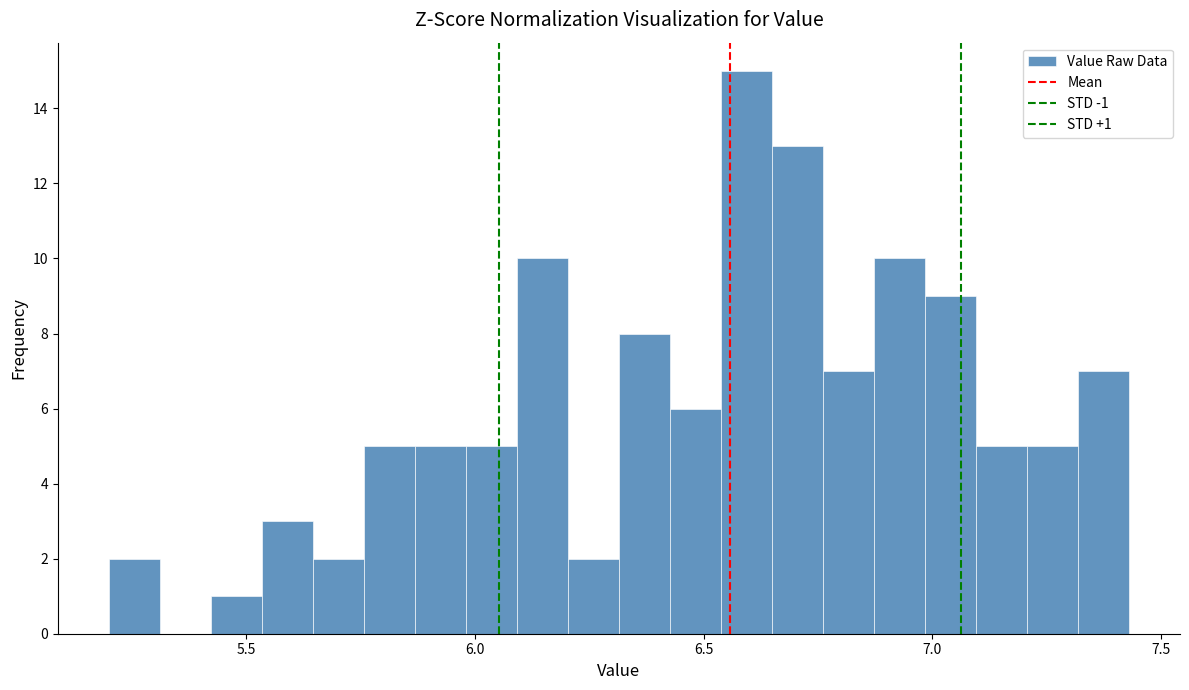

Around what value on the x-axis is the tallest bar? Give the approximate position of its centre, as read against the axis.

6.60